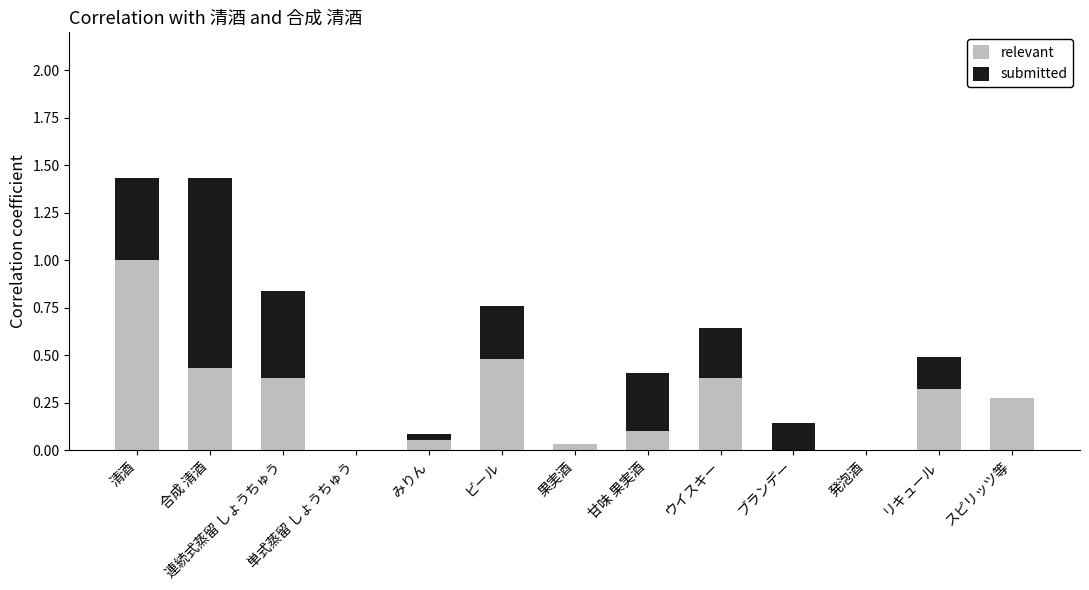

What is the maximum value for relevant?

1.0